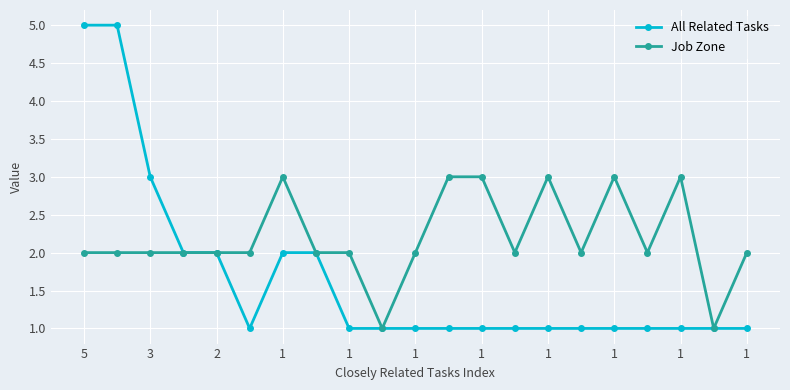

True or false: Job Zone has more than 2 interior local peaks.

True